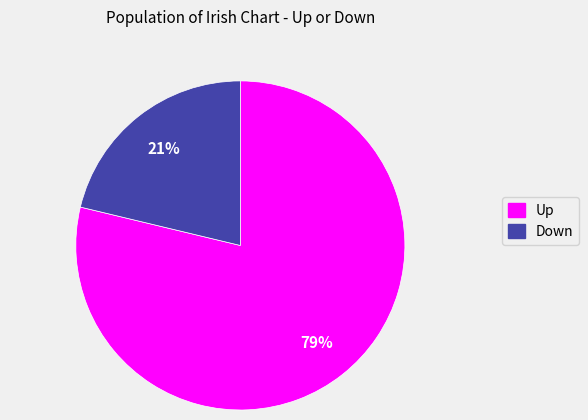

To the nearest percent, what is the average slice percentage?

50%